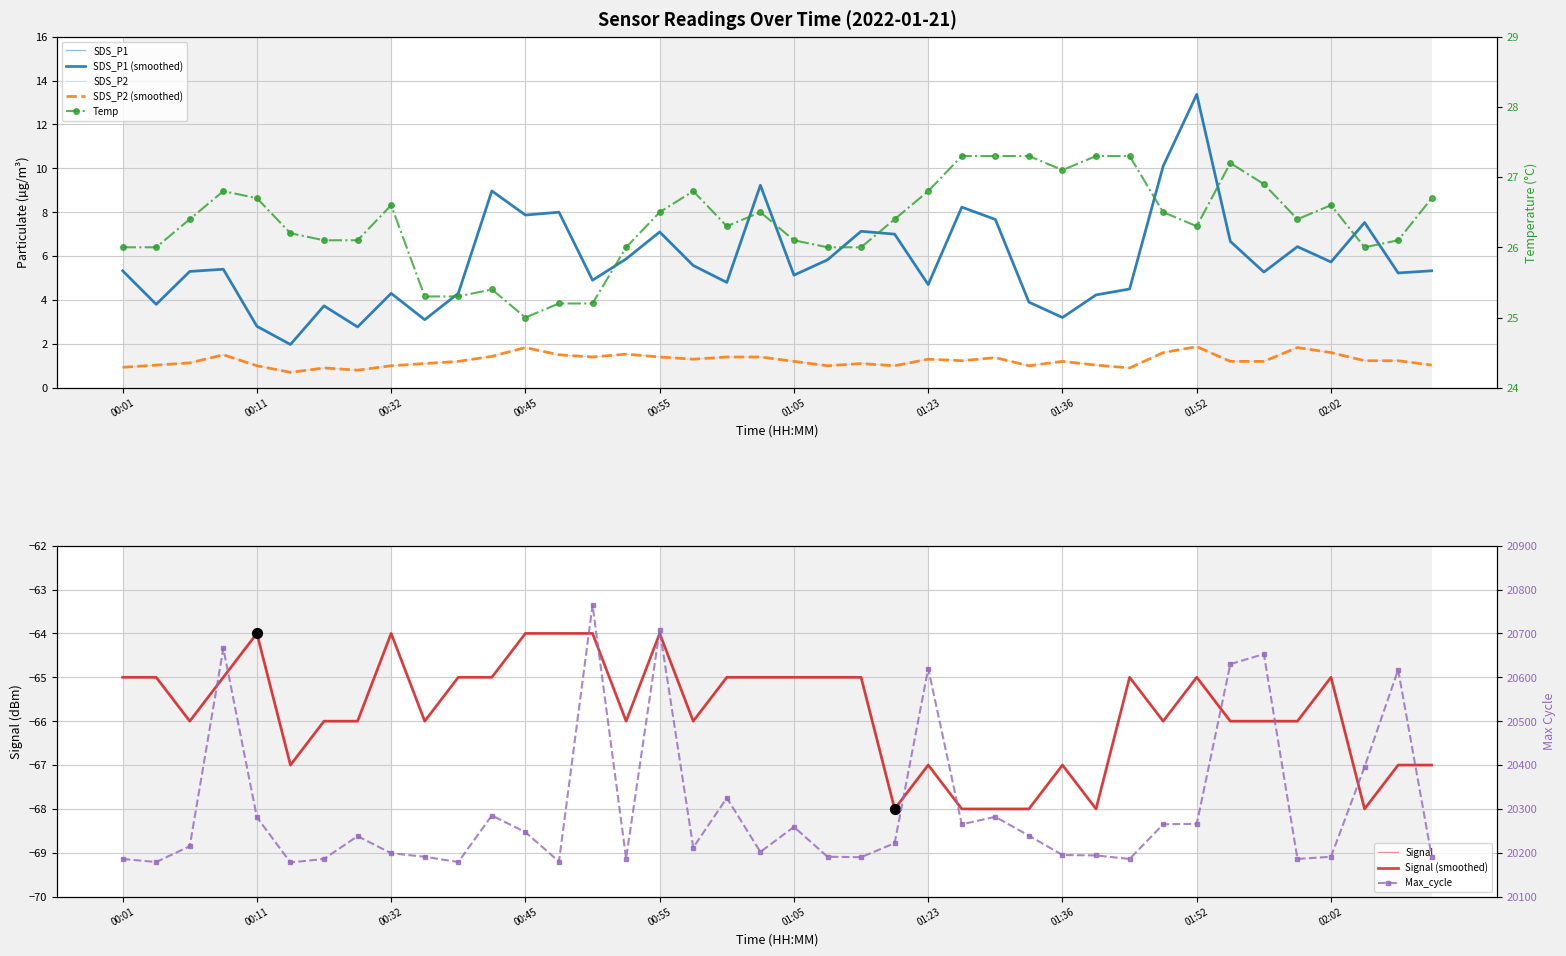

At which category is the sum across all series the highest?

00:50